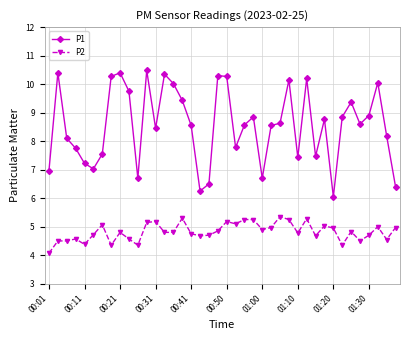

What is the smallest value displayed?

4.1